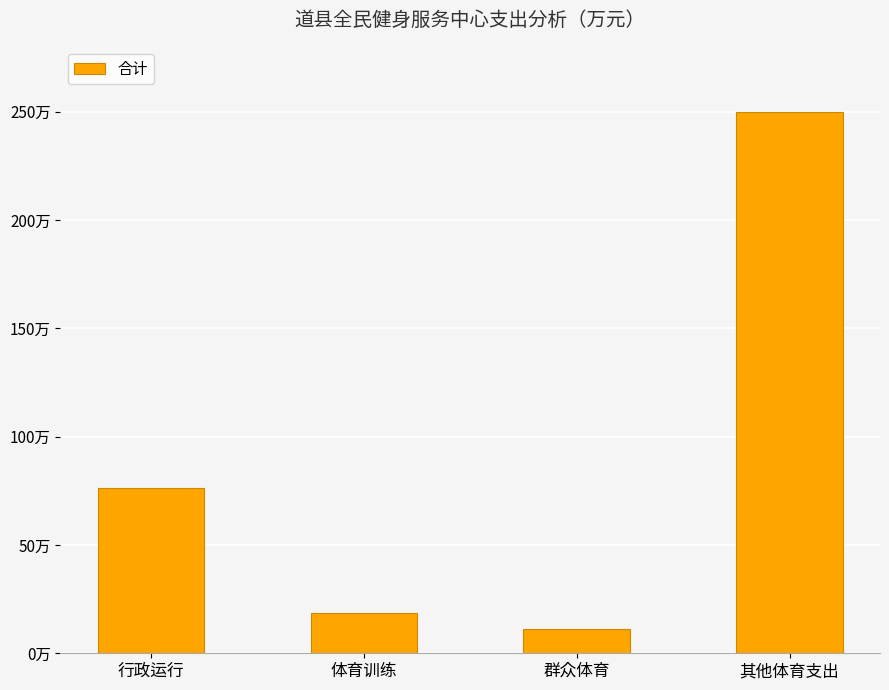

Is it true that the value at 群众体育 is 5.8?

False